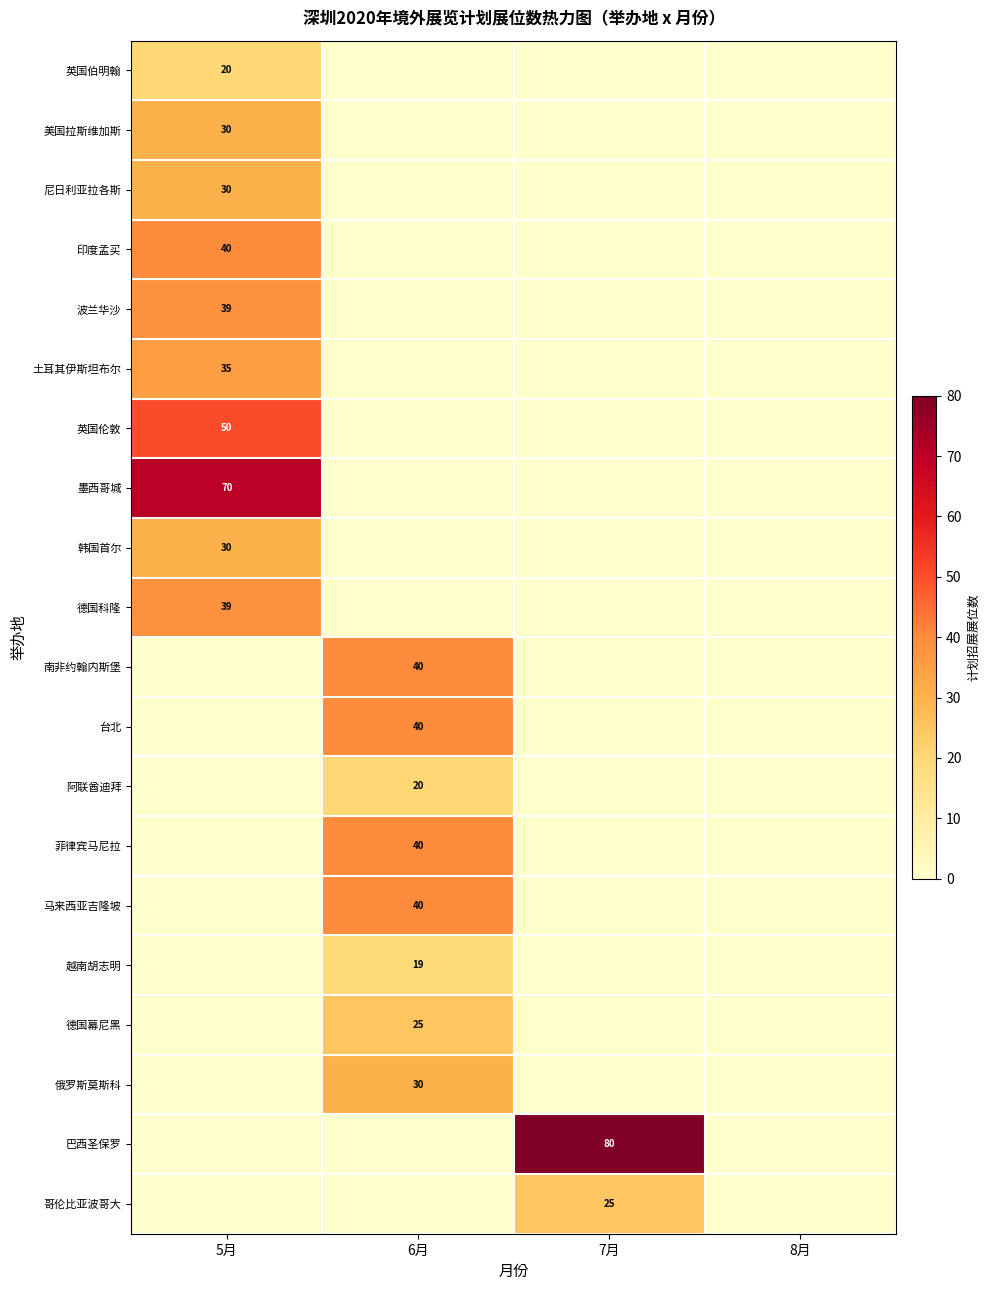

True or false: 越南胡志明 has a value of 19 at 6月.

True